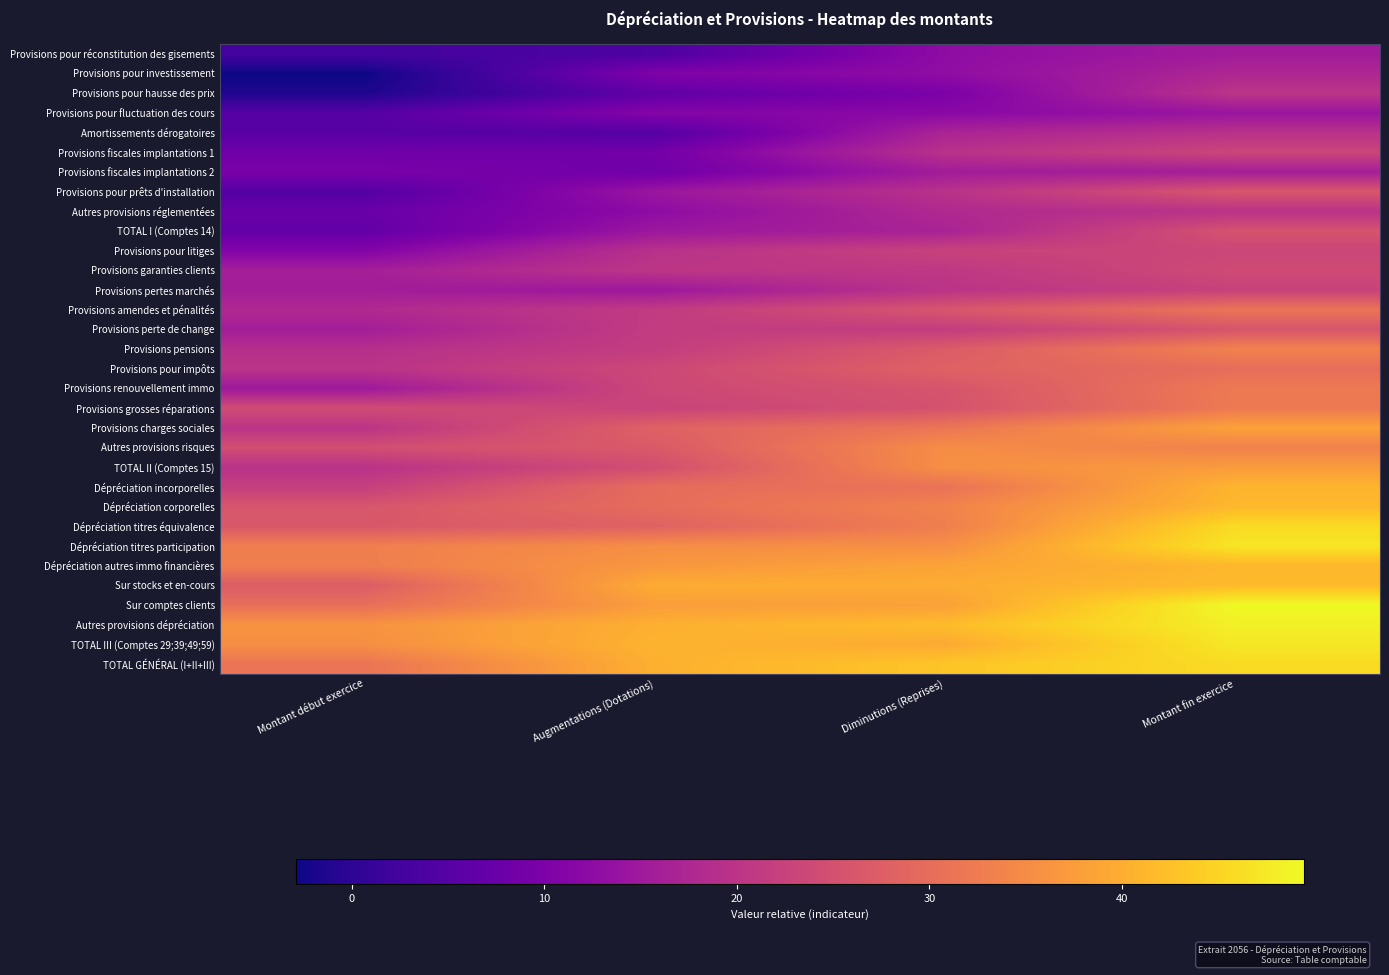

Between Diminutions (Reprises) and Montant fin exercice, which is larger?

Montant fin exercice